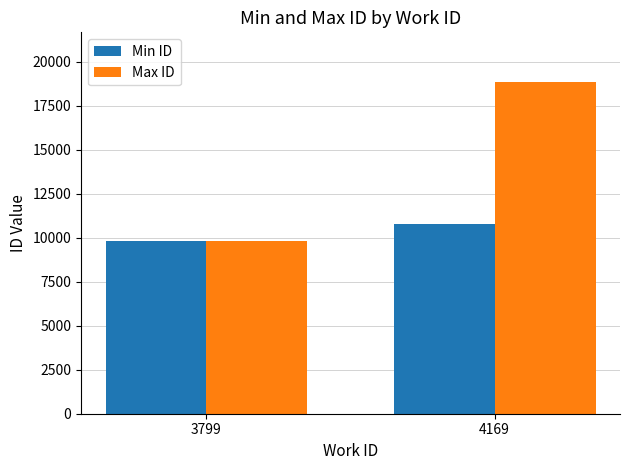

Reading left to right, what are all the values shown in this chart?

Min ID: 3799=9794	4169=10768
Max ID: 3799=9810	4169=18840